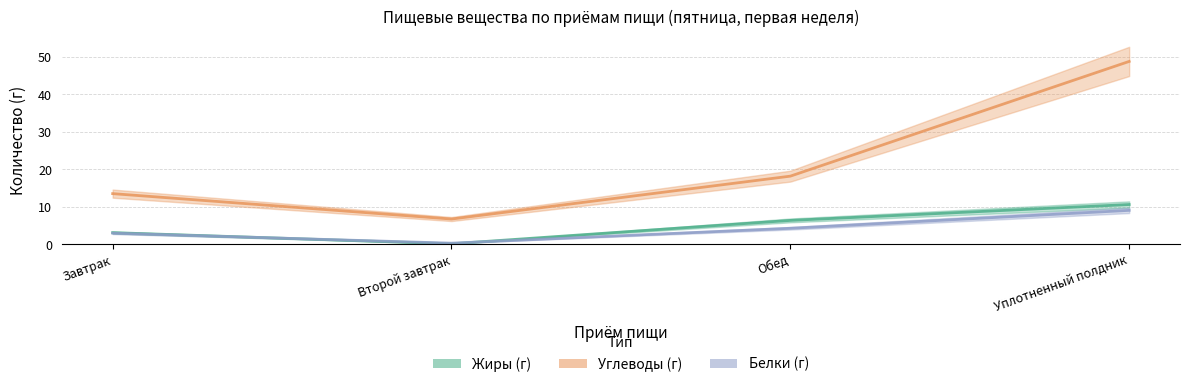

What value does the Жиры (г) series have at Обед?

6.4